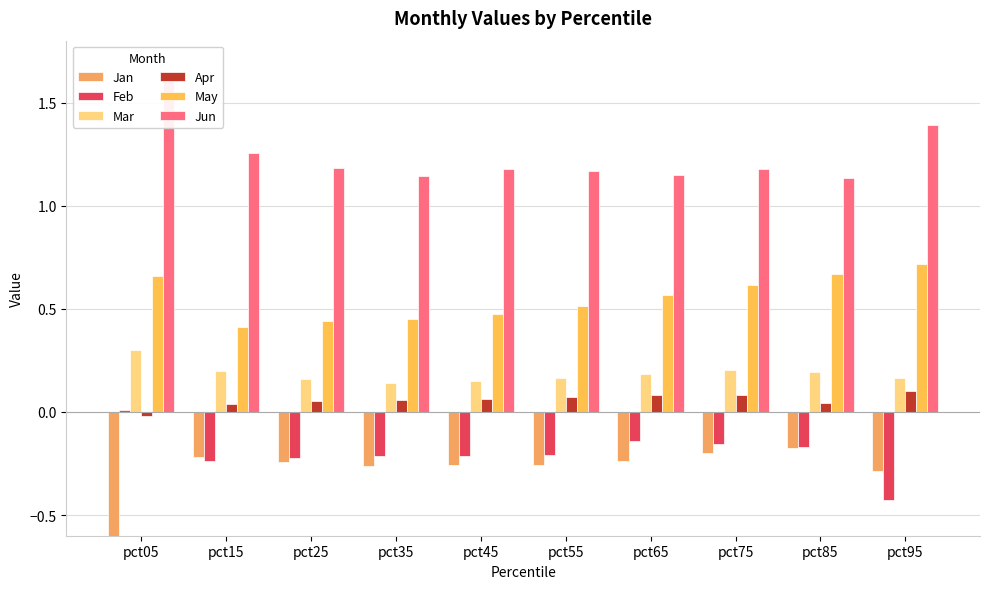

What is the value of the Jan bar at the 1st from the left?

-1.0